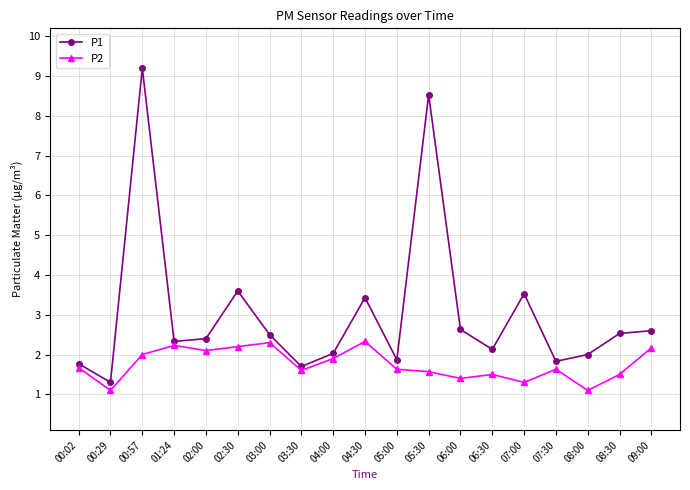

Is it true that P2 equals 0.9 at 08:30?

False